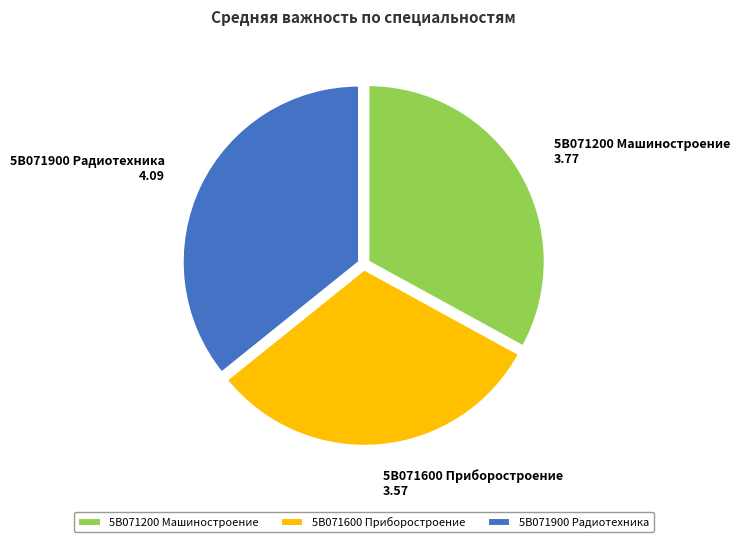

Does 5В071200 Машиностроение account for over 50% of the chart?

No